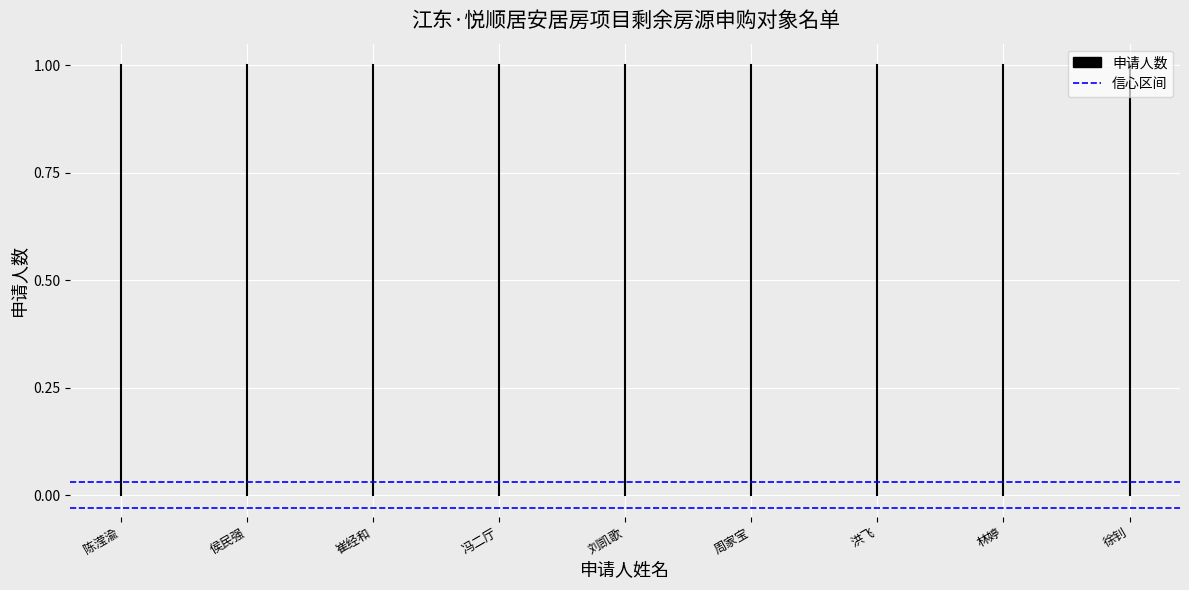

The value of 申请人数 at 陈滢渝 is 1.3. True or false?

False